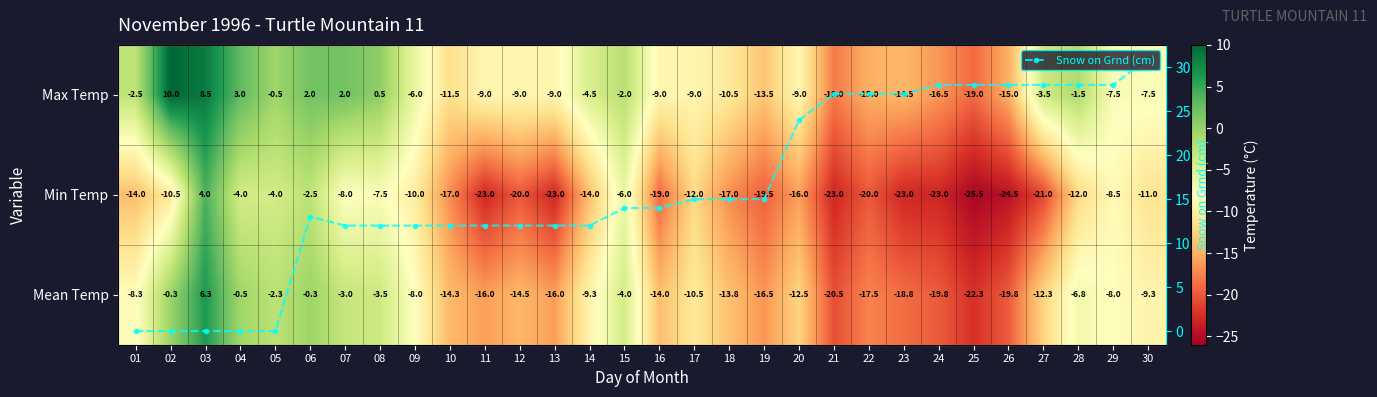

What is the smallest value displayed?

-25.5